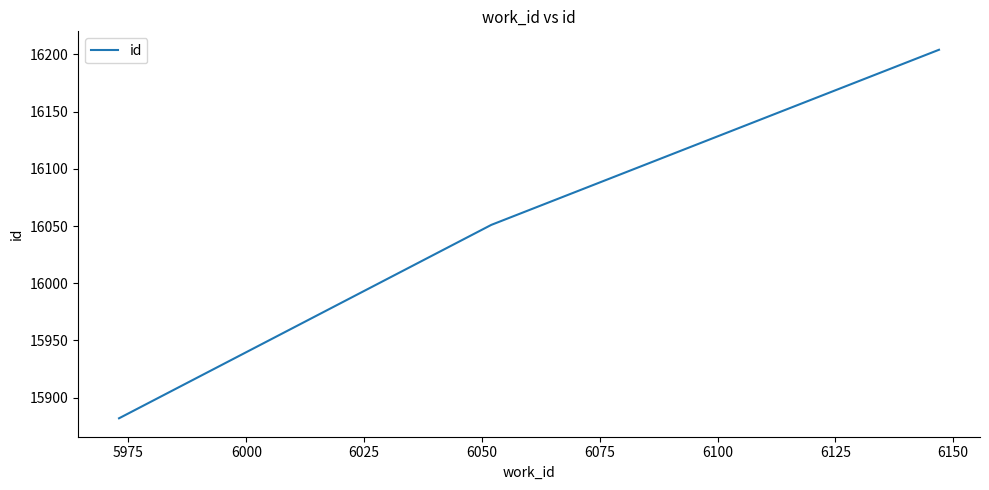

How many values are below 16051?

1